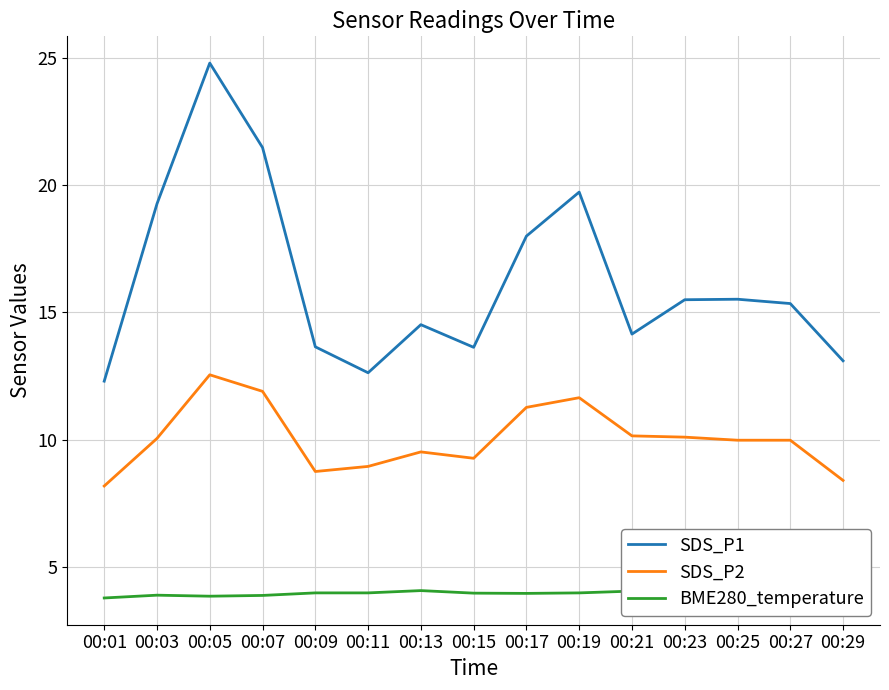

Rank the series by their average value, from lowest to highest.

BME280_temperature, SDS_P2, SDS_P1